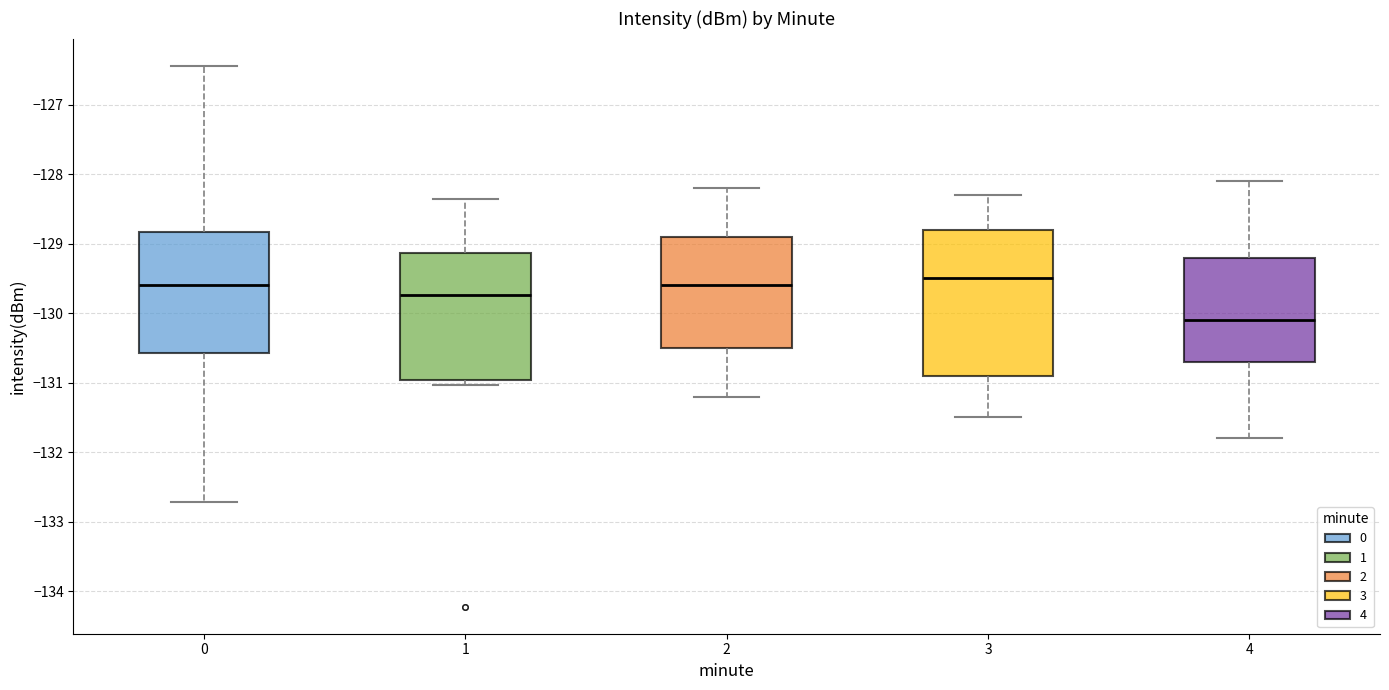

Comparing the boxes themselves (not the whiskers), which one is the tallest?

3